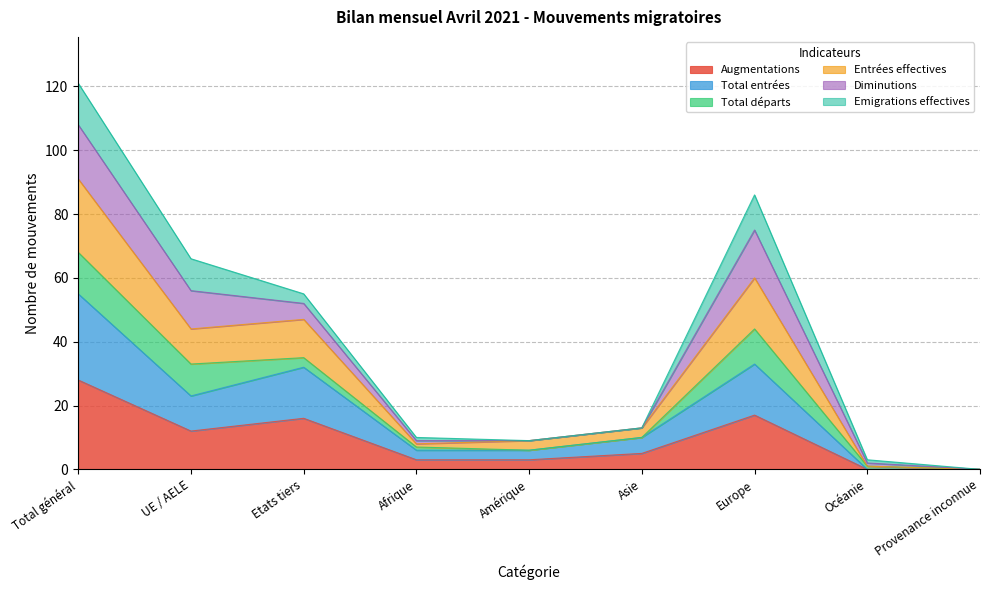

What is the maximum value for Augmentations?

28